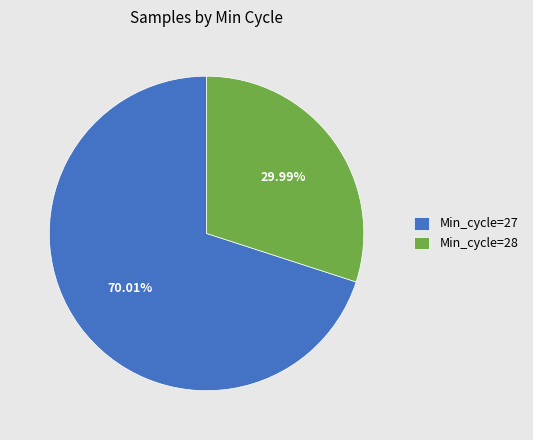

Is there any slice that represents more than half of the pie?

Yes